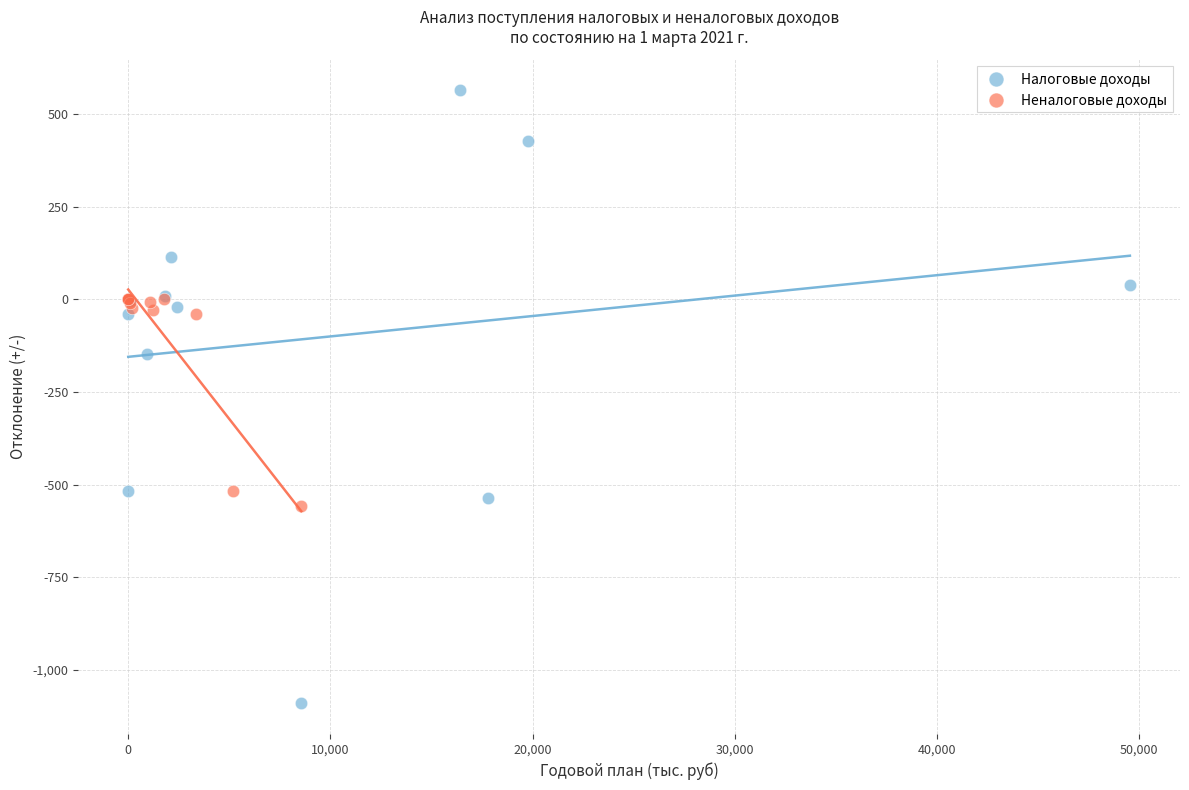

Which series reaches the maximum Y coordinate?

Налоговые доходы